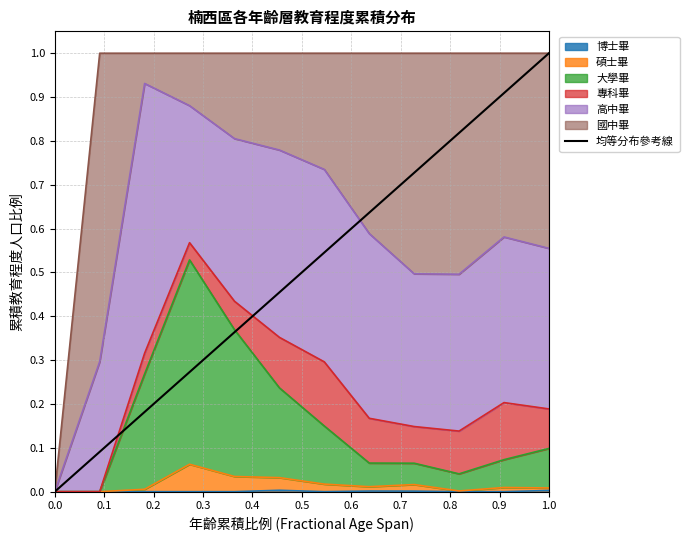

True or false: the data shows -1 at 0.0.

False